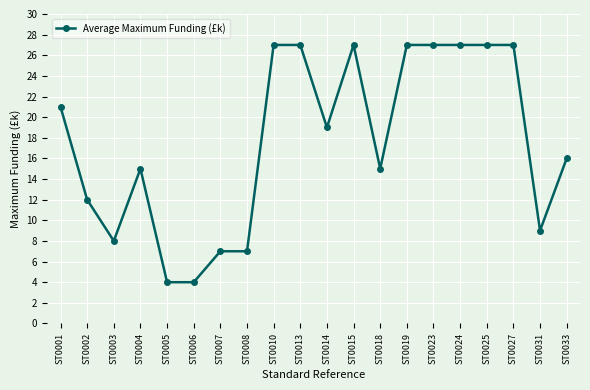

What value does the data have at ST0010, to the nearest 5?

25